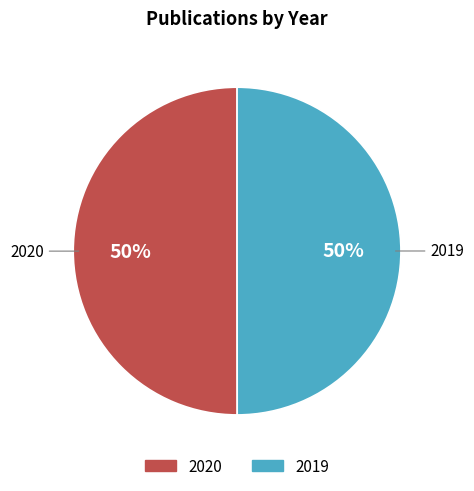

What percentage is the 2020 slice, to the nearest percent?

50%